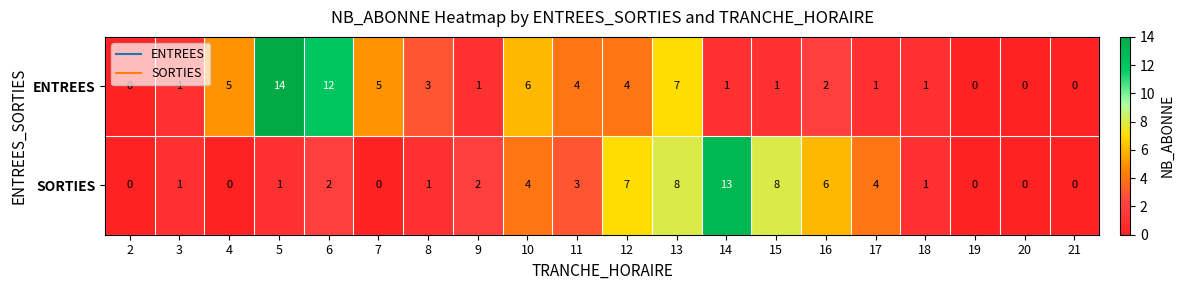

True or false: SORTIES has a value of 0 at 7.

True